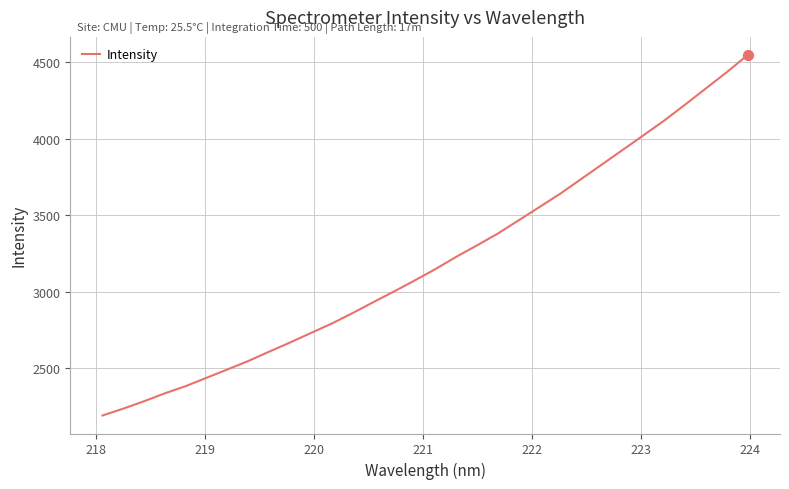

What is the minimum value shown in the chart?

2191.8